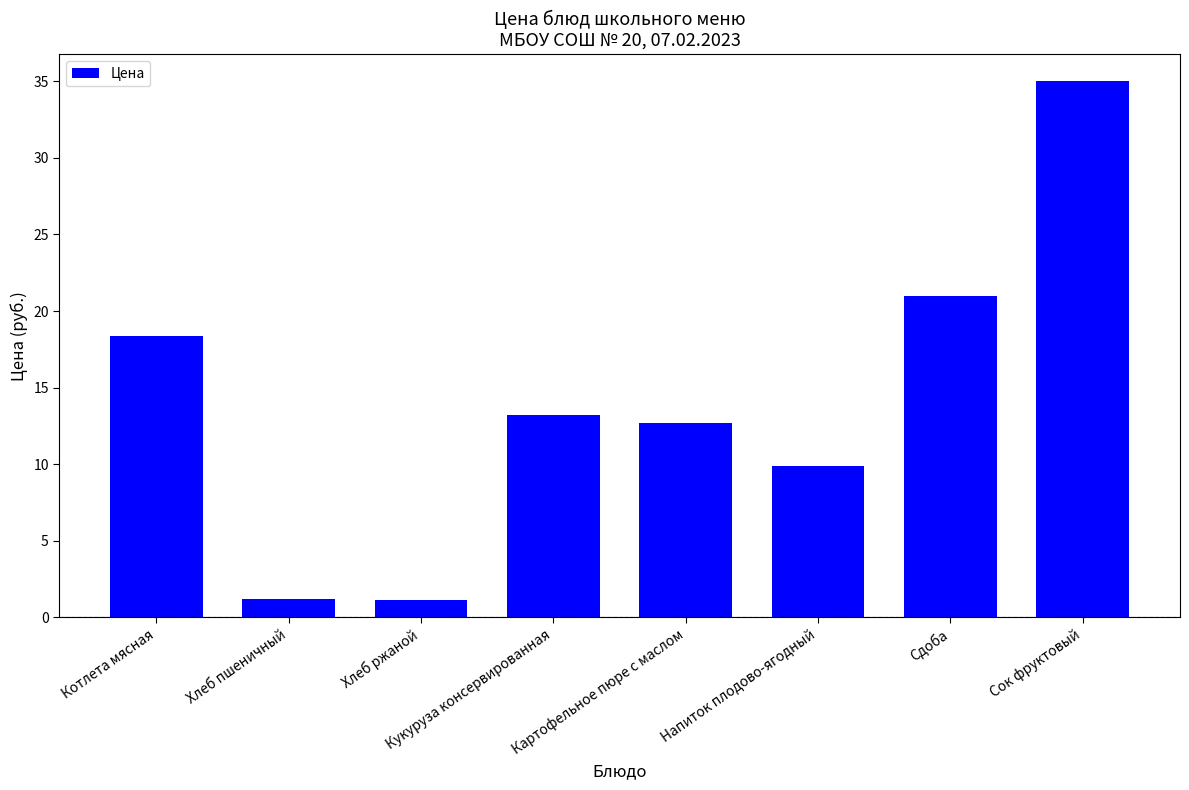

What position from the left is Картофельное пюре с маслом?

5